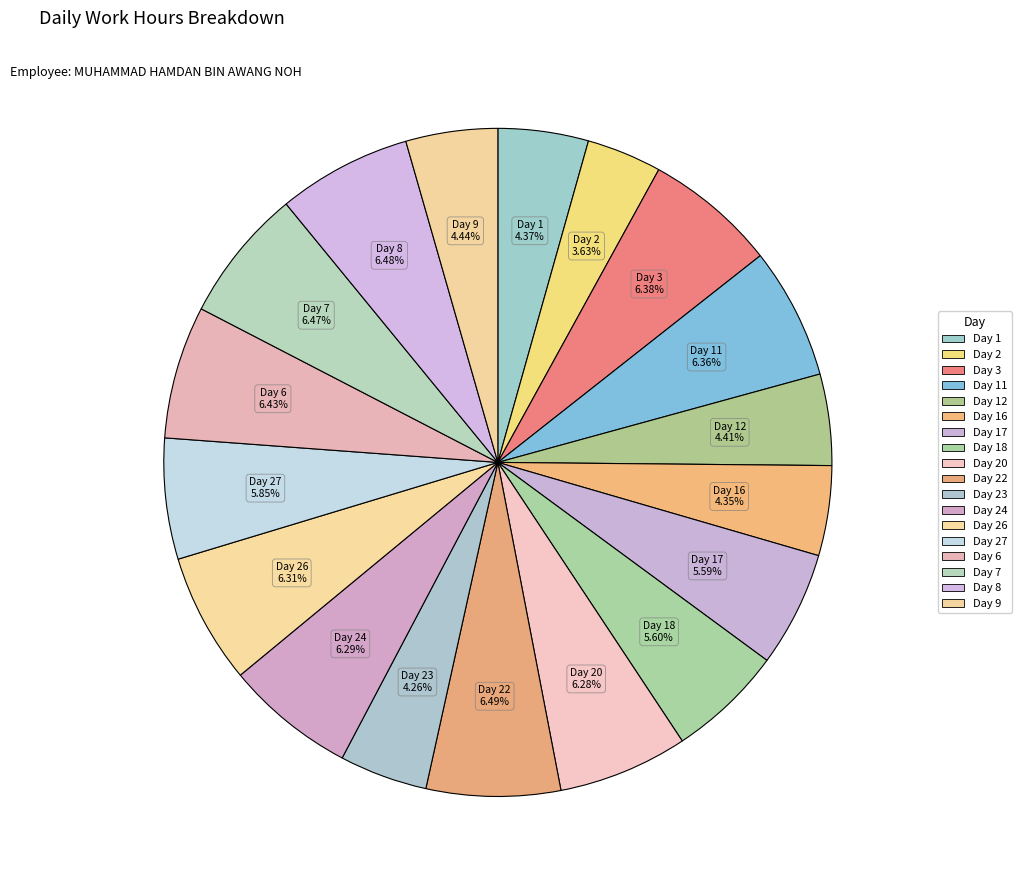

How many segments does this pie chart have?

18